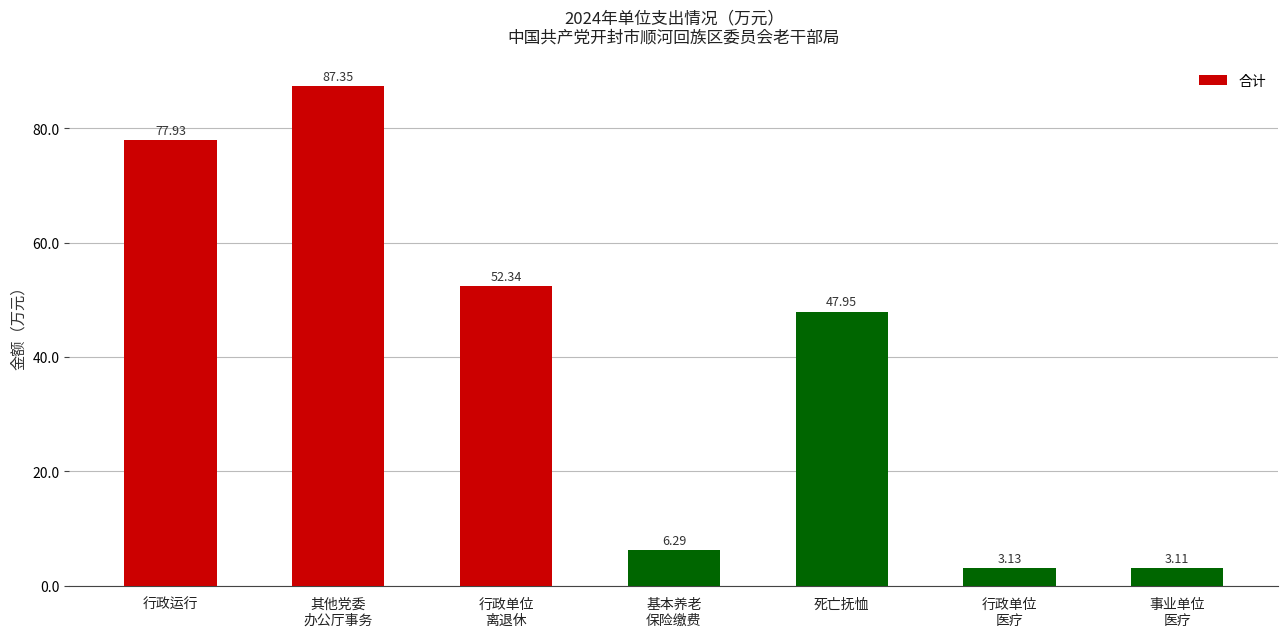

What is the maximum value shown in the chart?

87.3